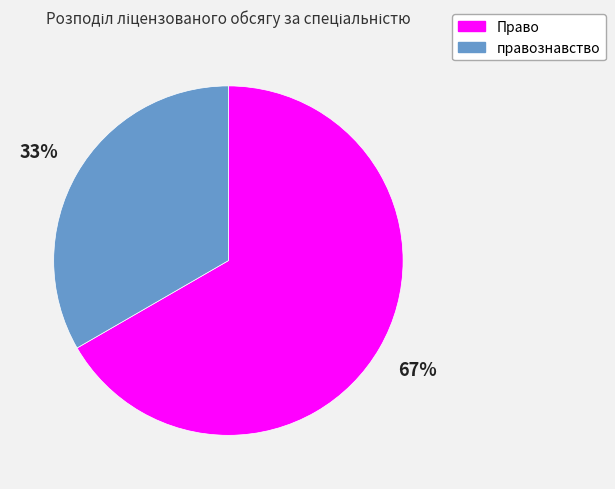

Which has a higher value, Право or правознавство?

Право